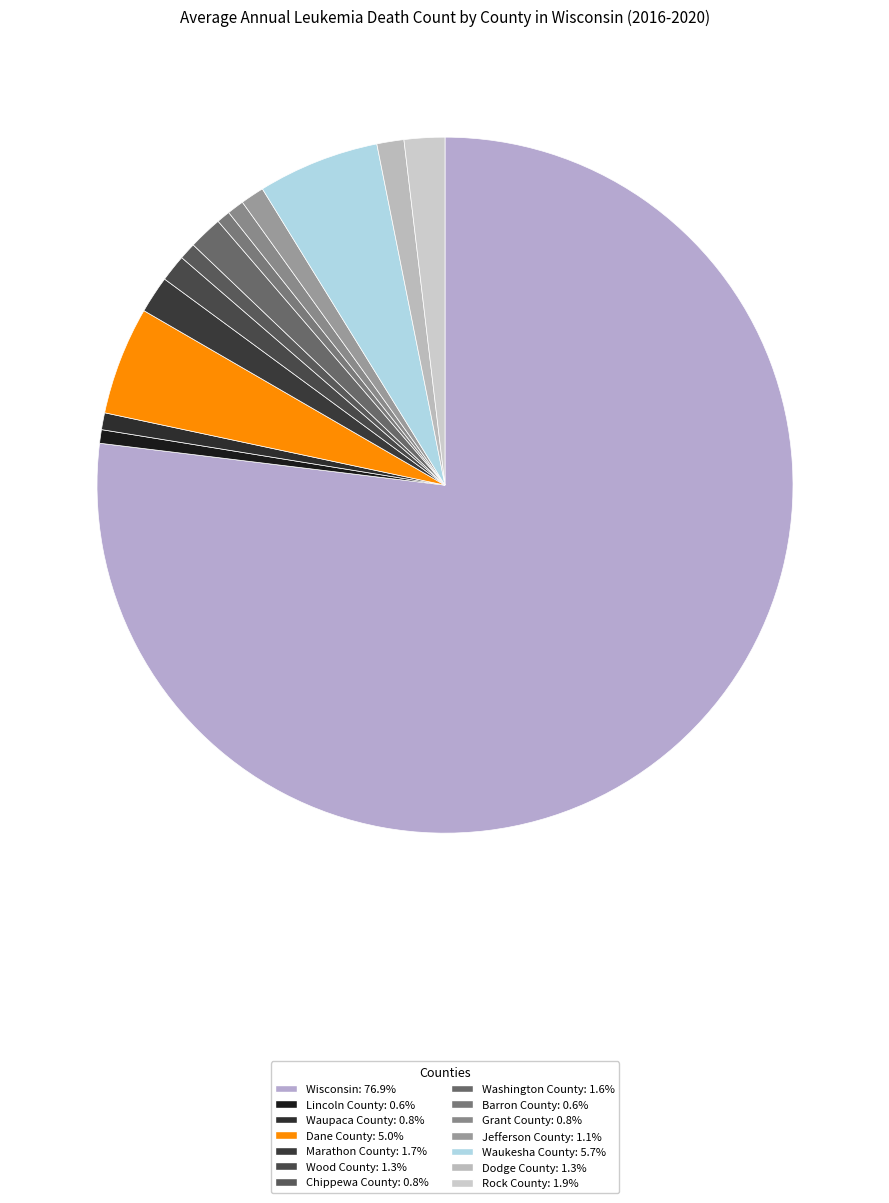

The Dane County slice represents 5% of the pie. True or false?

True